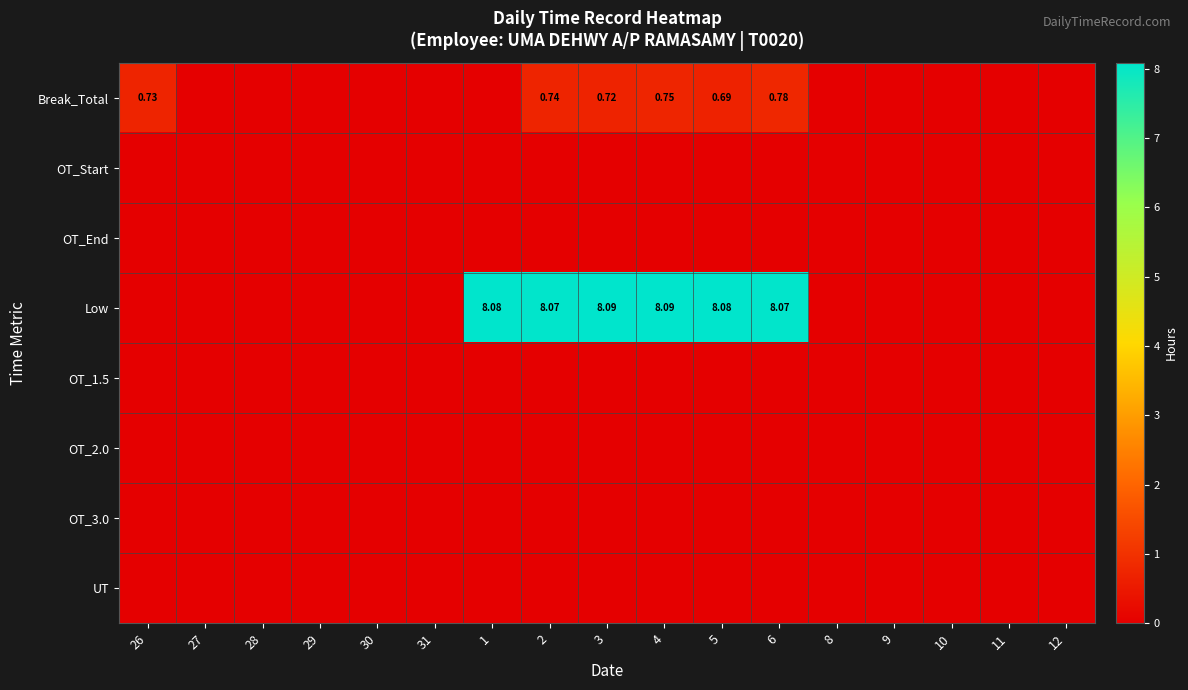

Which category has the lowest value across all series?

27